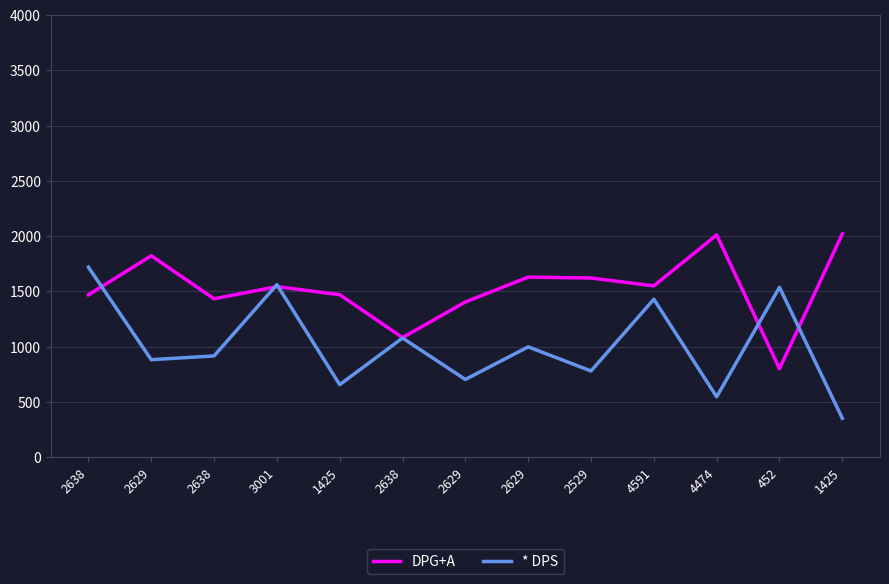

Which label corresponds to the smallest value in the chart?

1425